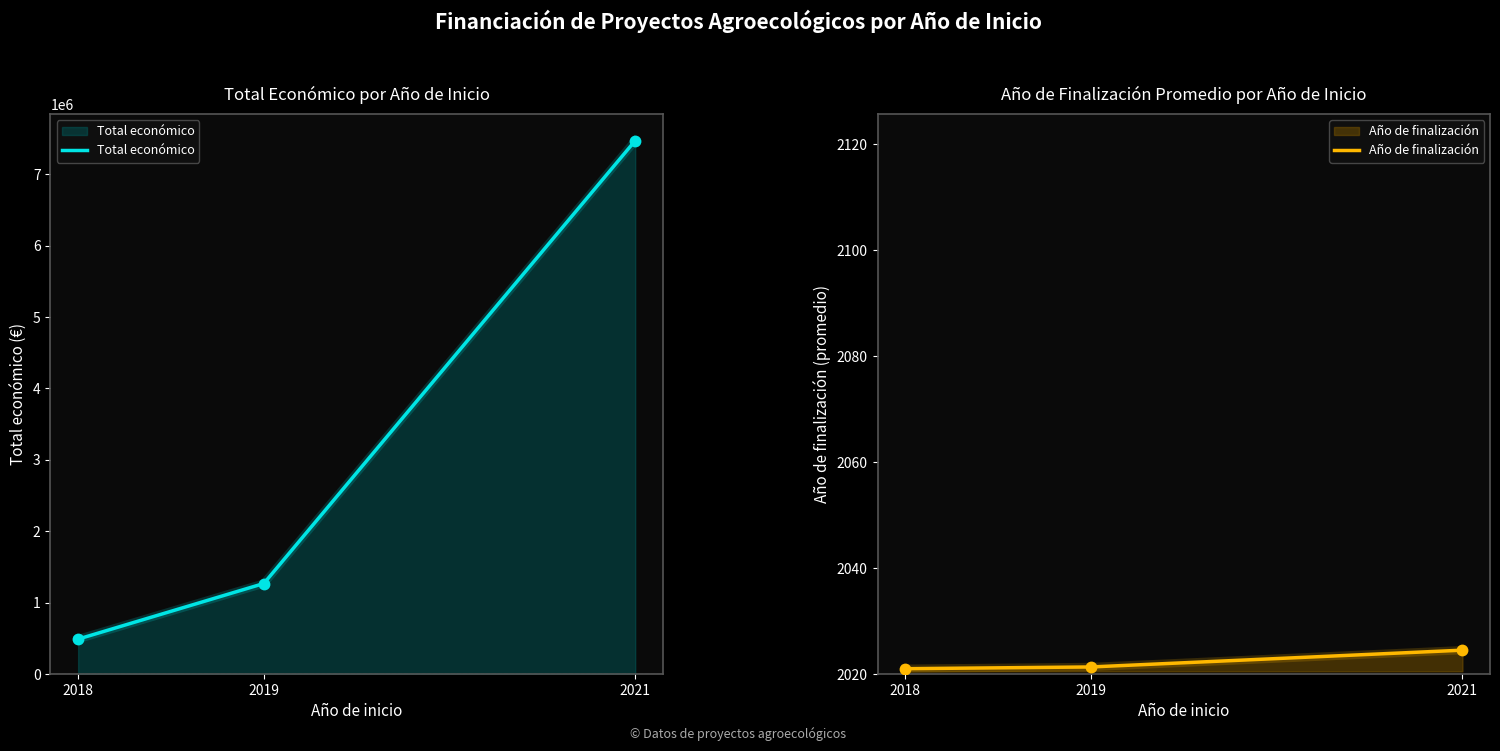

What is the difference between the highest and lowest values at 2021?

7469583.5